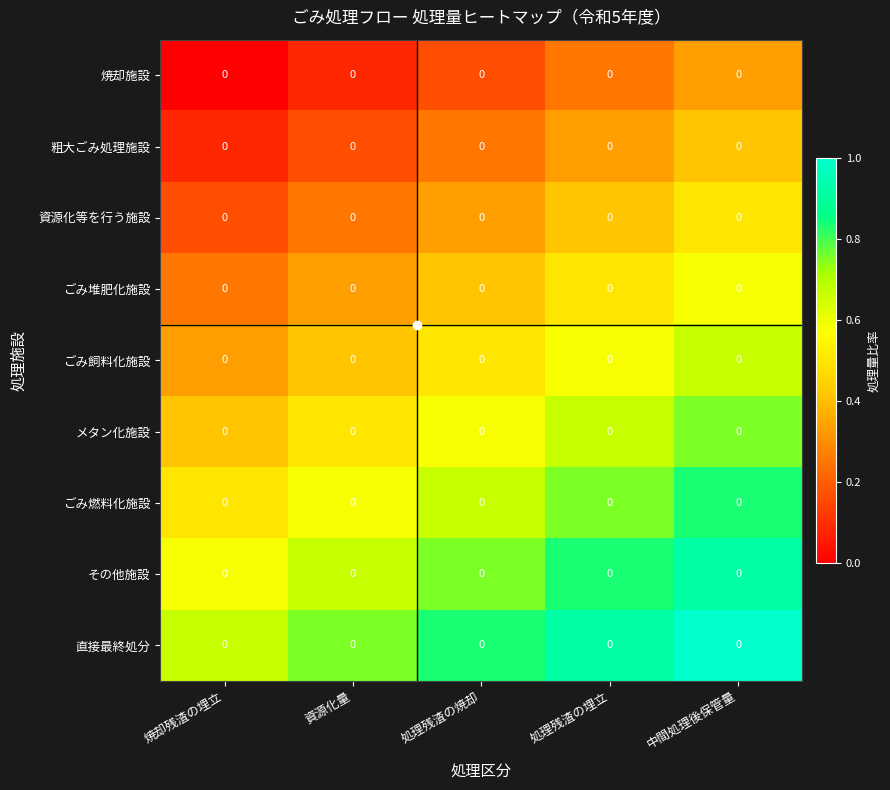

List the series in order of their peak value, lowest first.

焼却施設, 粗大ごみ処理施設, 資源化等を行う施設, ごみ堆肥化施設, ごみ飼料化施設, メタン化施設, ごみ燃料化施設, その他施設, 直接最終処分